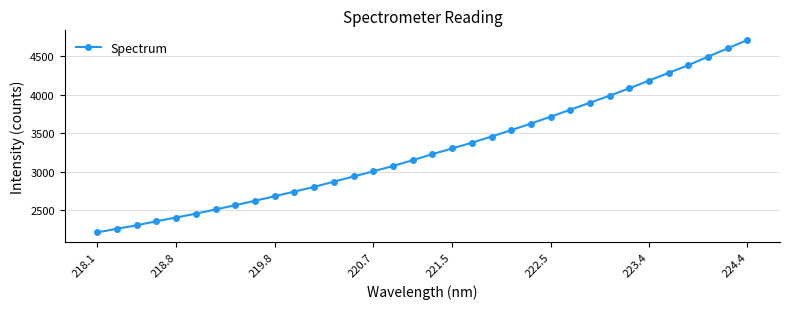

What is the sum of all values?

111667.7